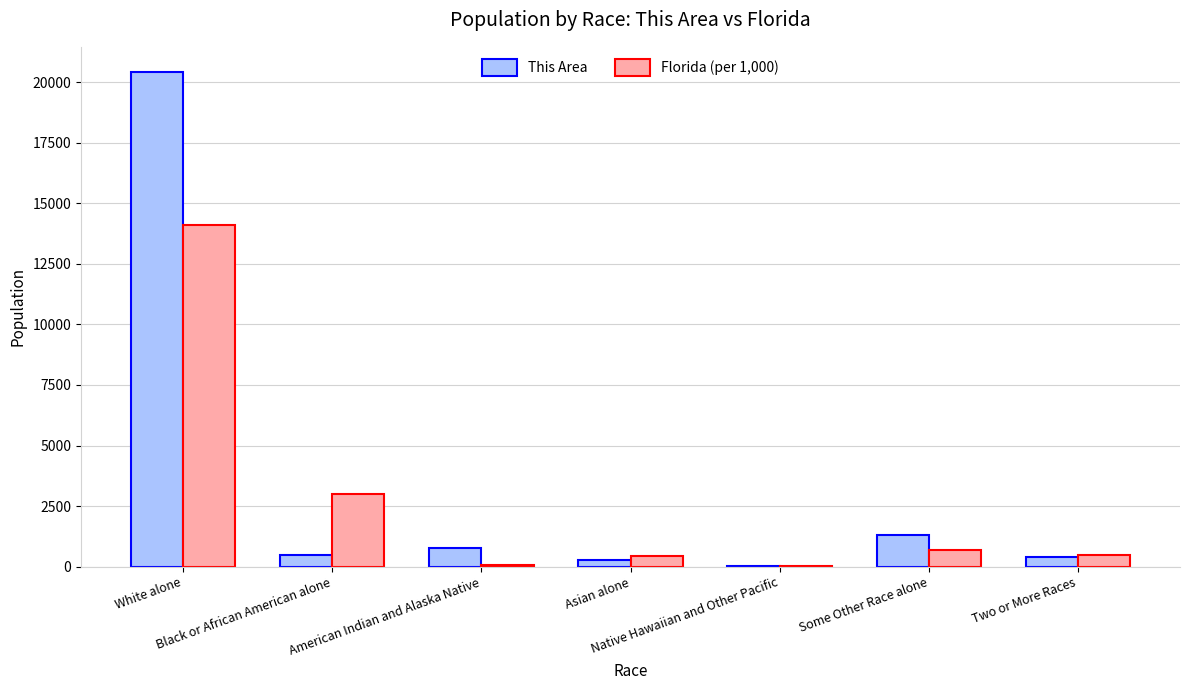

What is the sum of all This Area values?

23661.0